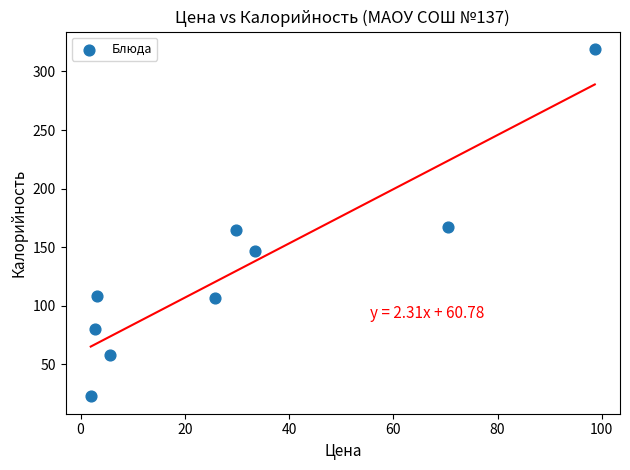

What is the range of X values (max minus min)?

96.7